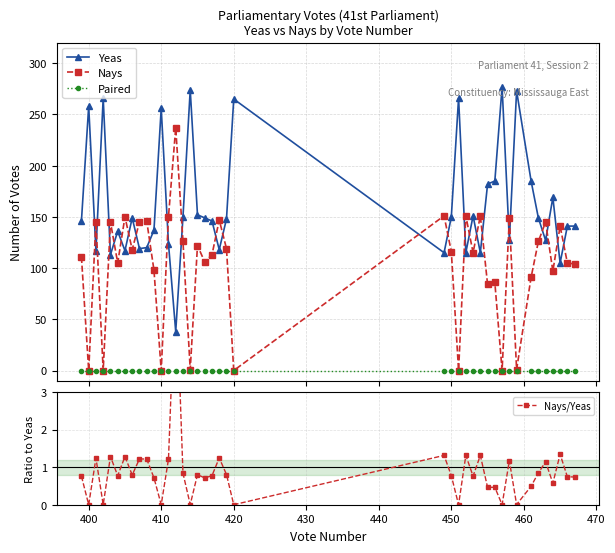

True or false: Paired and Yeas intersect in this chart.

False